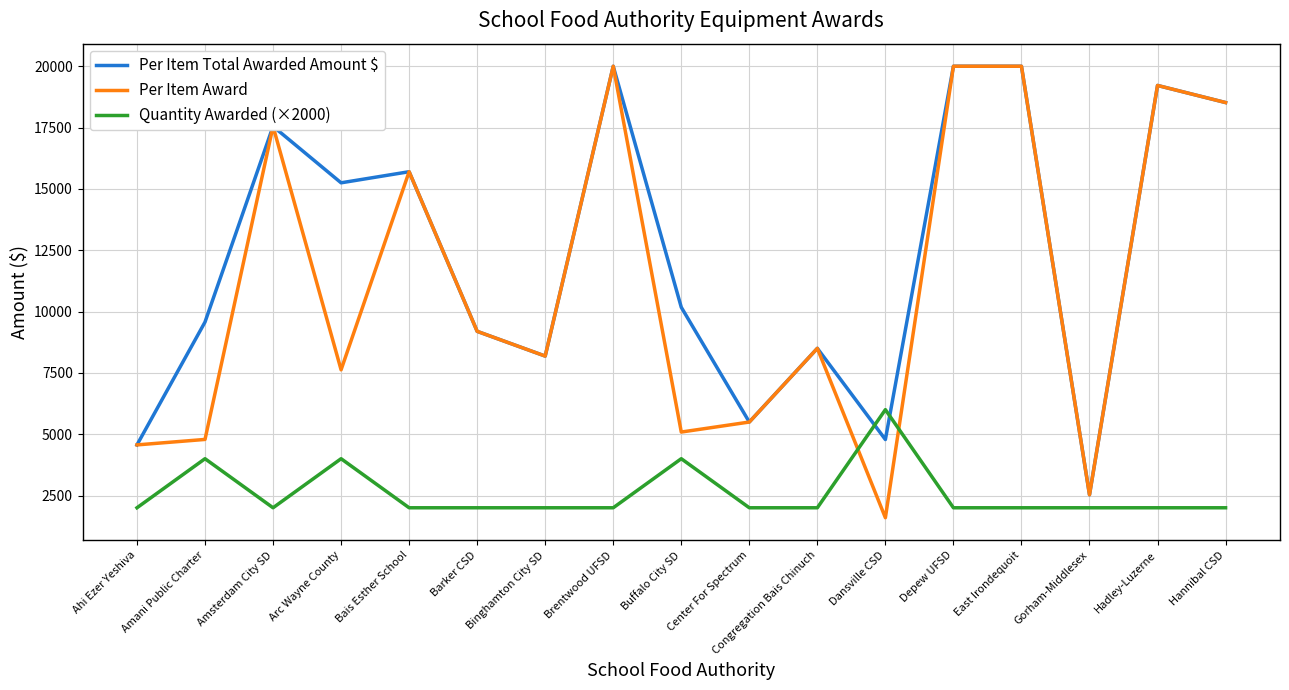

What is the total value across all series at Binghamton City SD?

18368